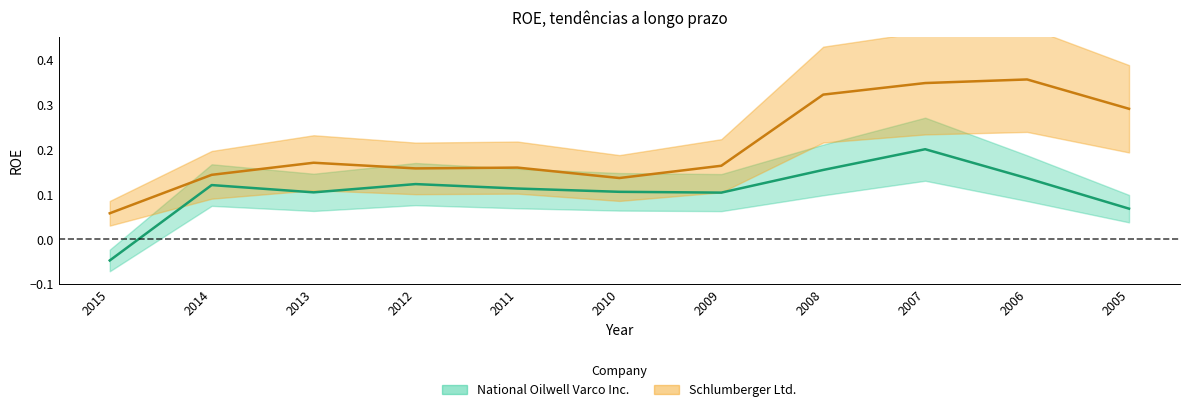

Which category has the lowest value in the National Oilwell Varco Inc. series?

2015